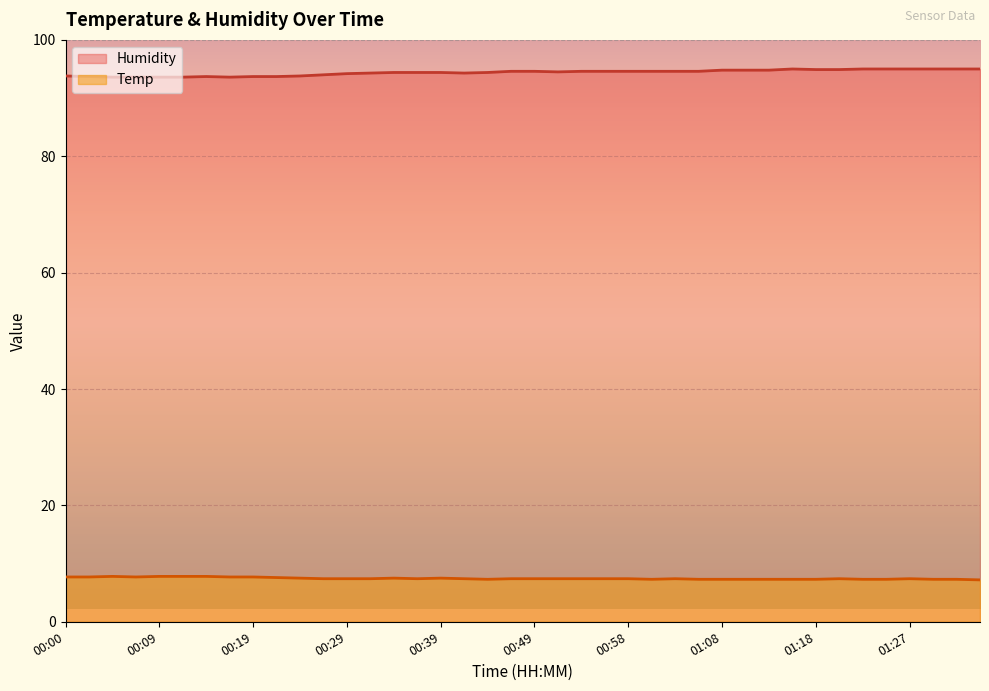

Between 00:36 and 00:05, which is larger?

00:05